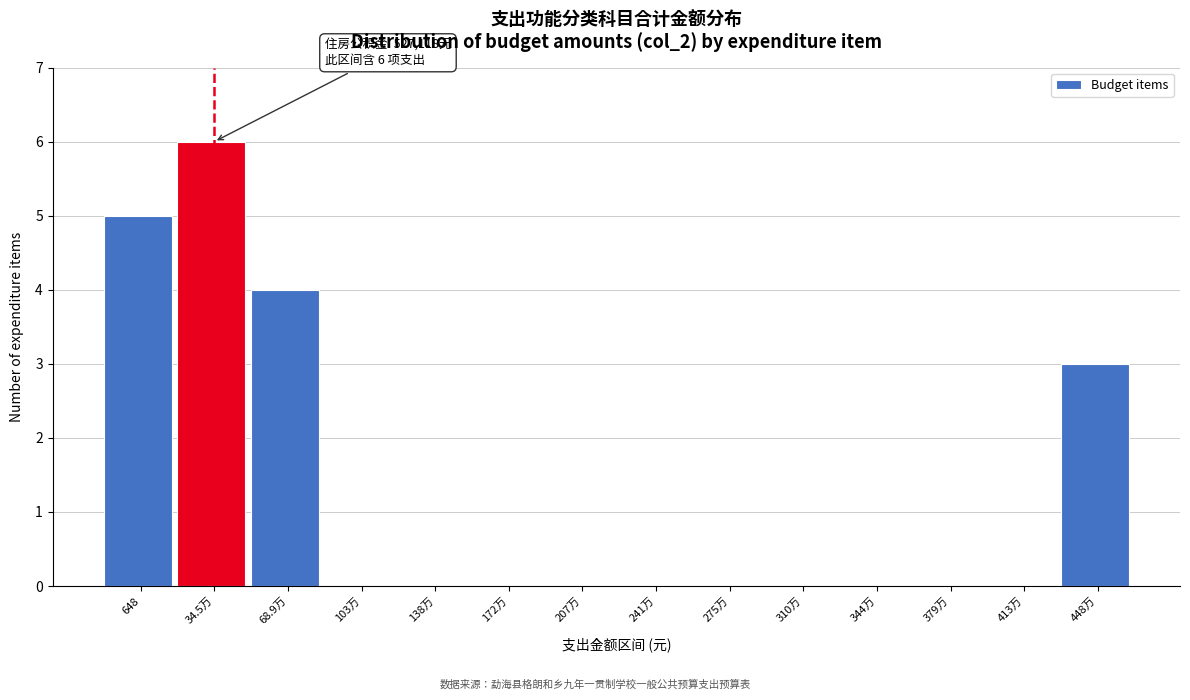

Reading right to left, list all the values displayed in this chart.

448万=3	413万=0	379万=0	344万=0	310万=0	275万=0	241万=0	207万=0	172万=0	138万=0	103万=0	68.9万=4	34.5万=6	648=5